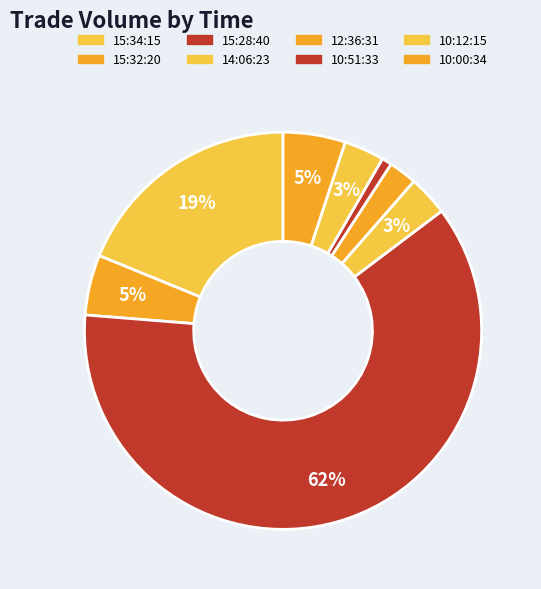

To the nearest percent, what is the average slice percentage?

12%